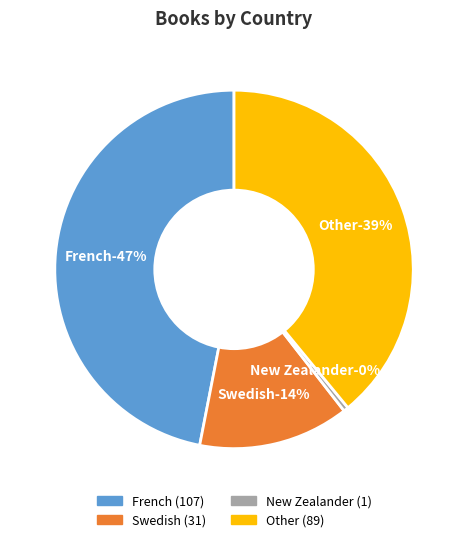

How many segments does this pie chart have?

4